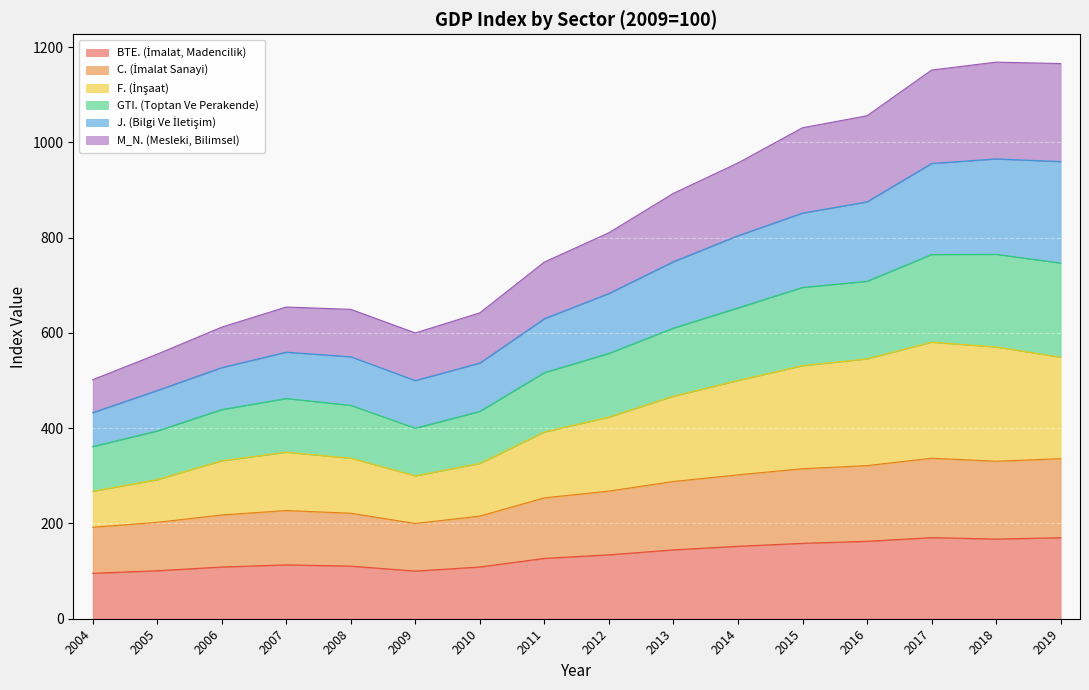

What is the total value across all series at 2014?

956.9